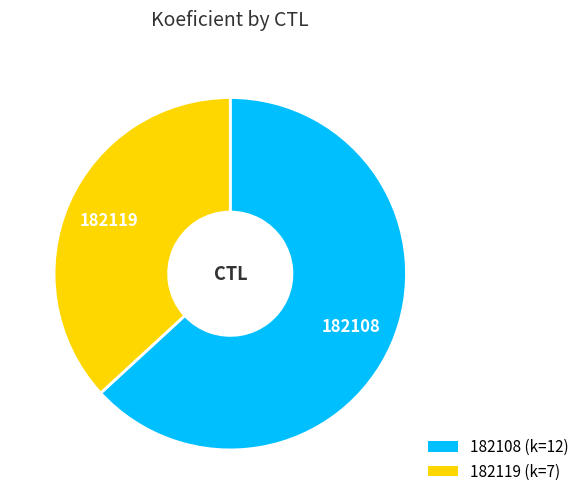

Is it true that 182108 is 48% of the pie?

False